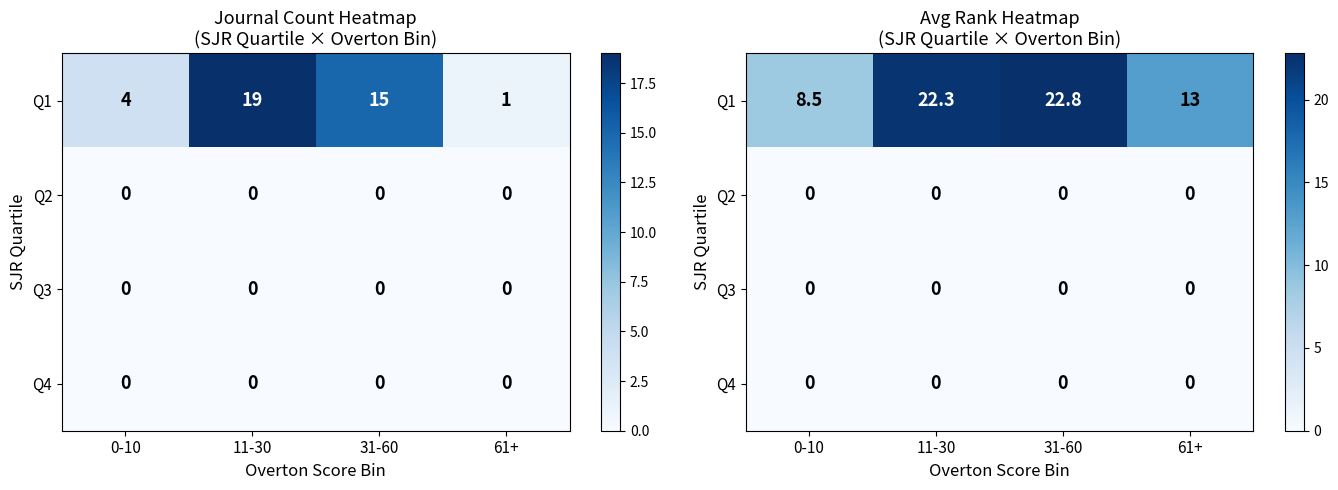

List the labels in order of Q2 value, smallest first.

0-10, 11-30, 31-60, 61+